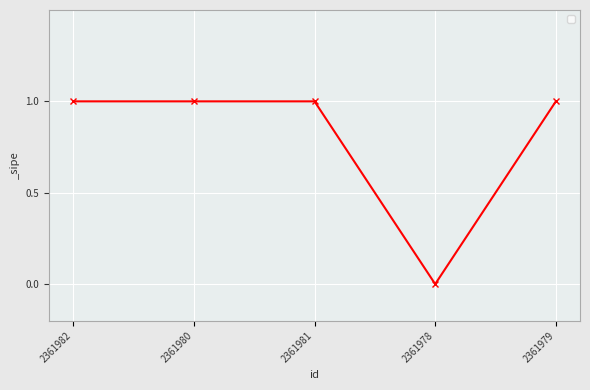

What value does the data have at 2361980?

1